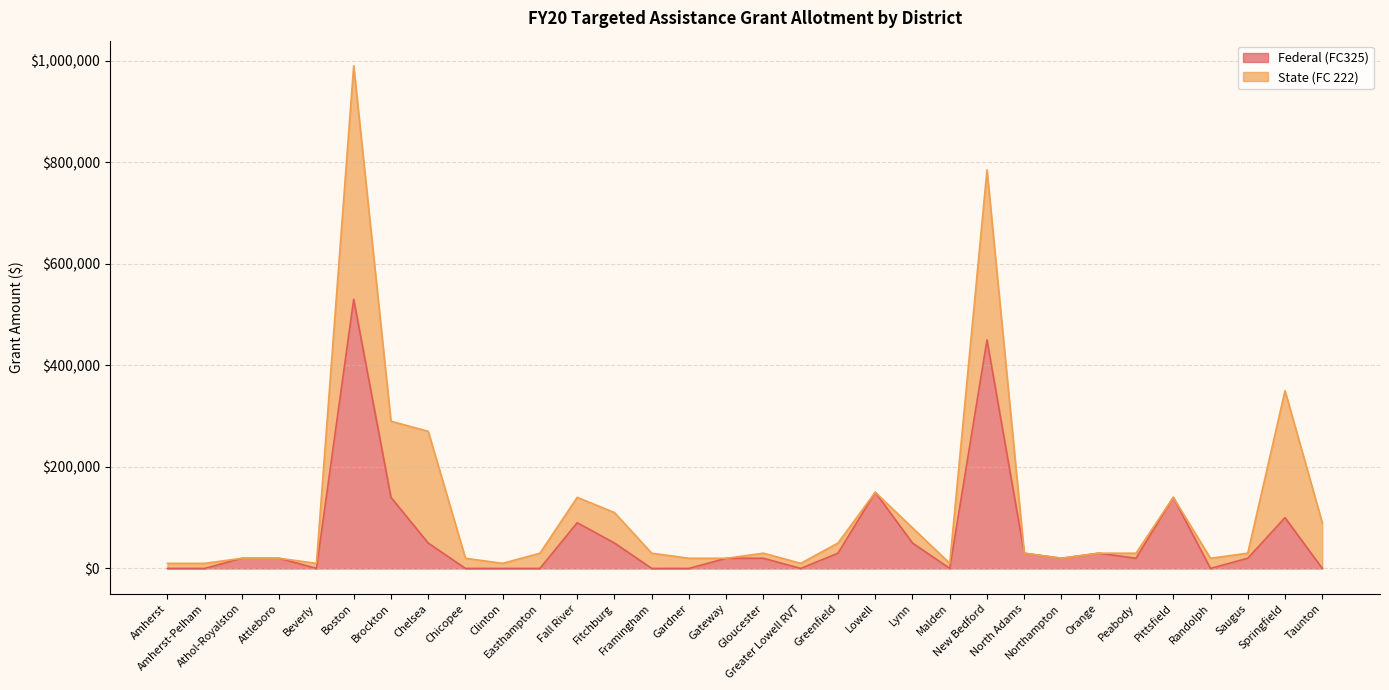

Reading left to right, list all the values displayed in this chart.

0	0	20000	20000	0	530000	140000	50000	0	0	0	90000	50000	0	0	20000	20000	0	30000	150000	50000	0	450000	30000	20000	30000	20000	140000	0	20000	100000	0